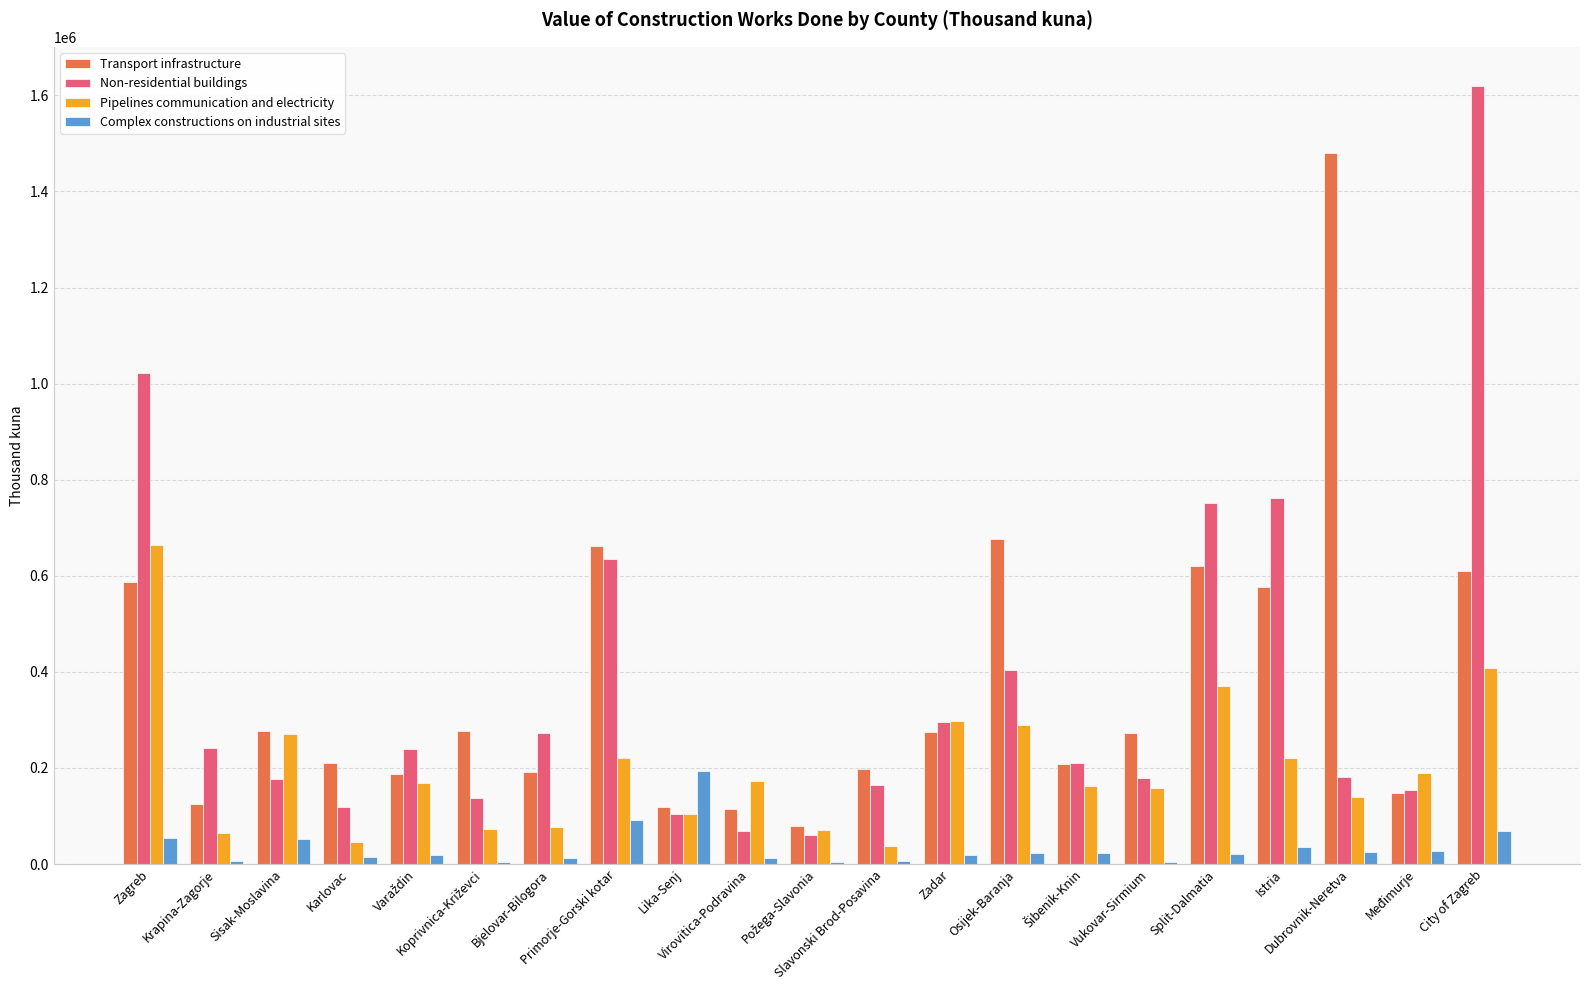

What is the sum of all Pipelines communication and electricity values?

4203880